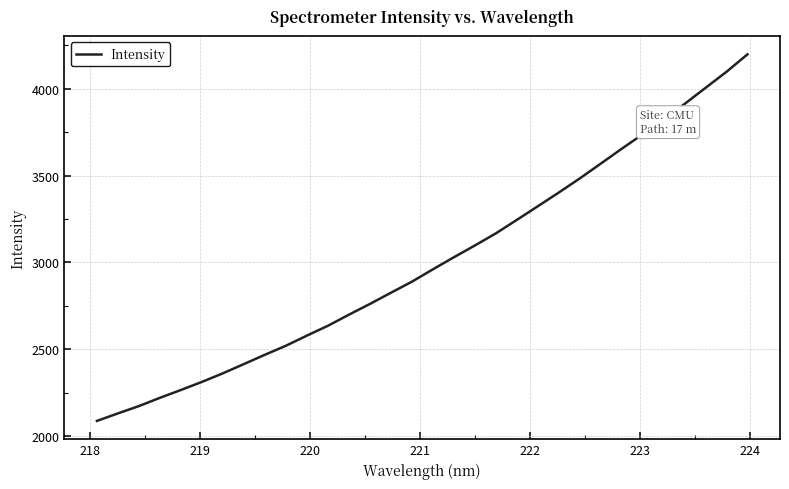

What is the minimum value shown in the chart?

2087.6